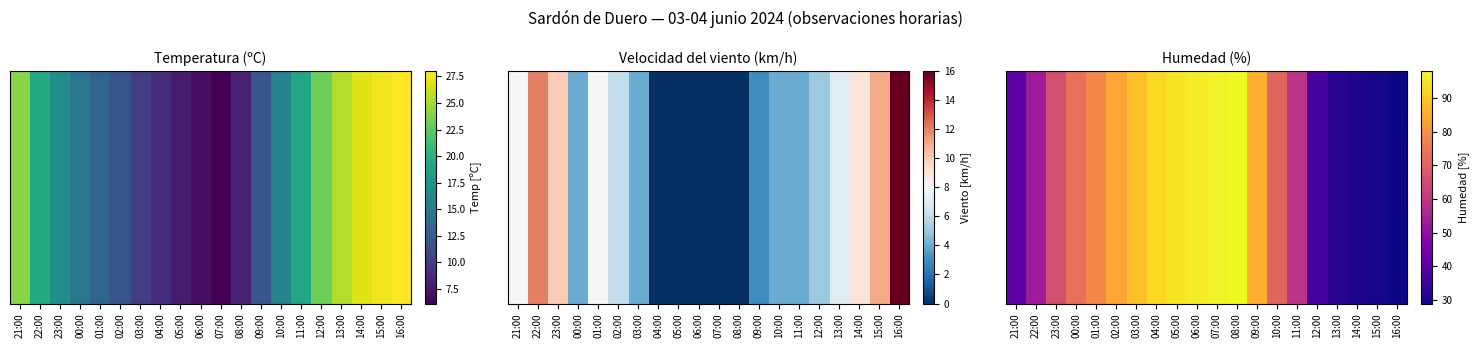

How many categories are shown in the chart?

20